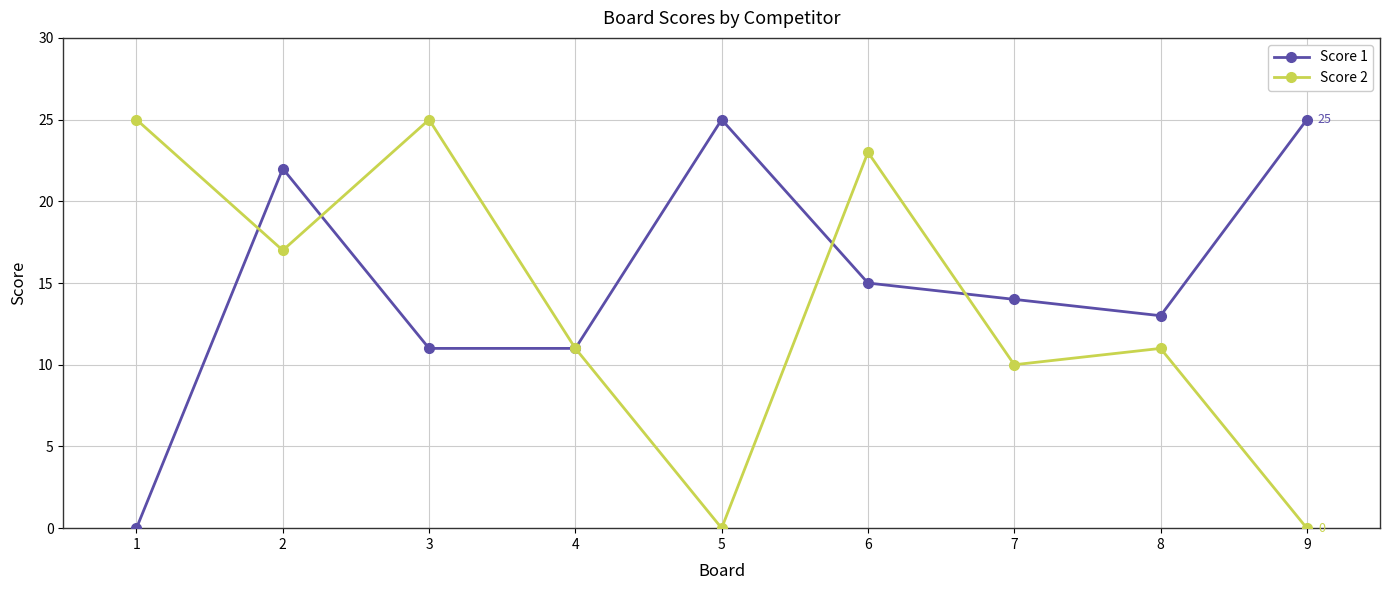

How many data points in Score 1 are less than 14?

4